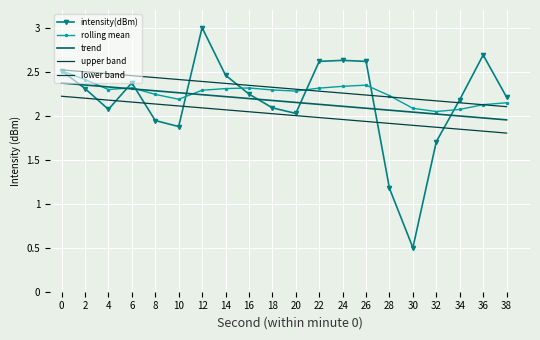

Reading left to right, extract all data points from this chart.

intensity(dBm): 0=2.5	2=2.3	4=2.1	6=2.4	8=1.9	10=1.9	12=3.0	14=2.5	16=2.2	18=2.1	20=2.0	22=2.6	24=2.6	26=2.6	28=1.2	30=0.5	32=1.7	34=2.2	36=2.7	38=2.2
rolling mean: 0=2.5	2=2.4	4=2.3	6=2.3	8=2.2	10=2.2	12=2.3	14=2.3	16=2.3	18=2.3	20=2.3	22=2.3	24=2.3	26=2.3	28=2.2	30=2.1	32=2.0	34=2.1	36=2.1	38=2.1
trend: 0=2.4	2=2.3	4=2.3	6=2.3	8=2.3	10=2.3	12=2.2	14=2.2	16=2.2	18=2.2	20=2.2	22=2.1	24=2.1	26=2.1	28=2.1	30=2.0	32=2.0	34=2.0	36=2.0	38=2.0
upper band: 0=2.5	2=2.5	4=2.5	6=2.5	8=2.4	10=2.4	12=2.4	14=2.4	16=2.3	18=2.3	20=2.3	22=2.3	24=2.3	26=2.2	28=2.2	30=2.2	32=2.2	34=2.1	36=2.1	38=2.1
lower band: 0=2.2	2=2.2	4=2.2	6=2.2	8=2.1	10=2.1	12=2.1	14=2.1	16=2.0	18=2.0	20=2.0	22=2.0	24=2.0	26=1.9	28=1.9	30=1.9	32=1.9	34=1.8	36=1.8	38=1.8